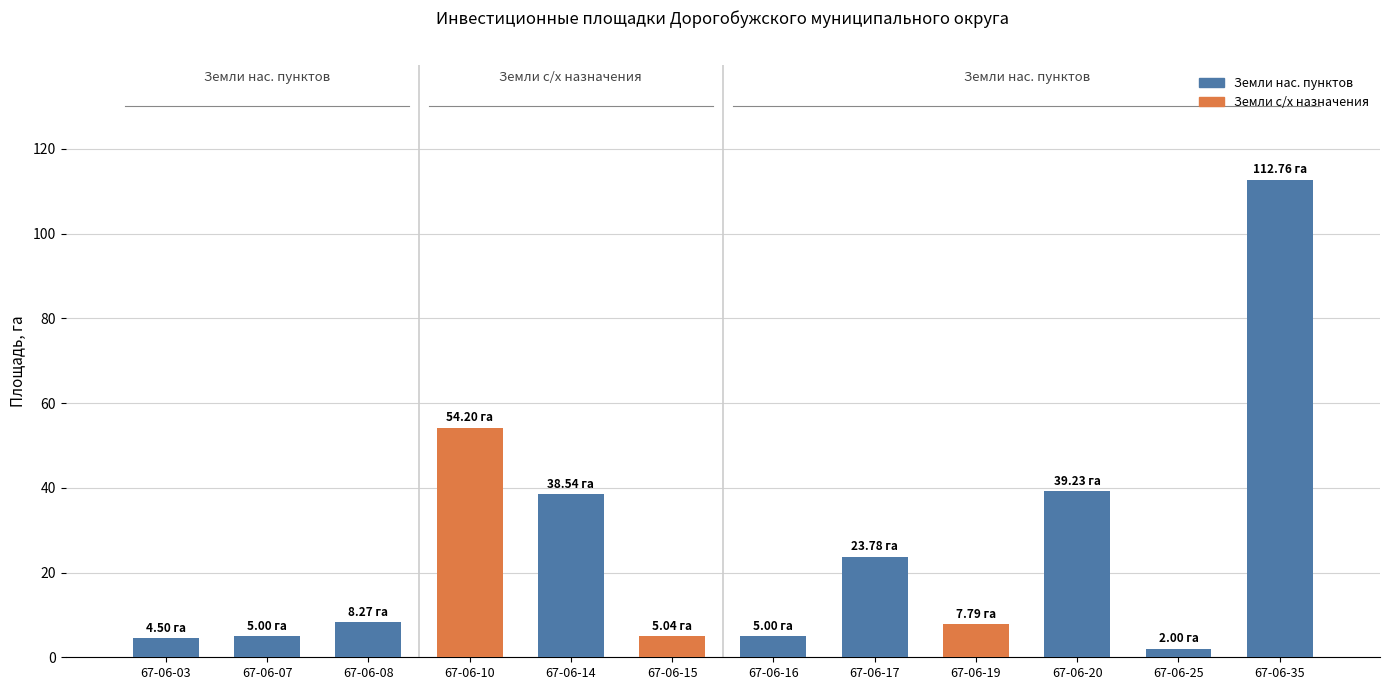

What is the greatest value displayed?

112.8